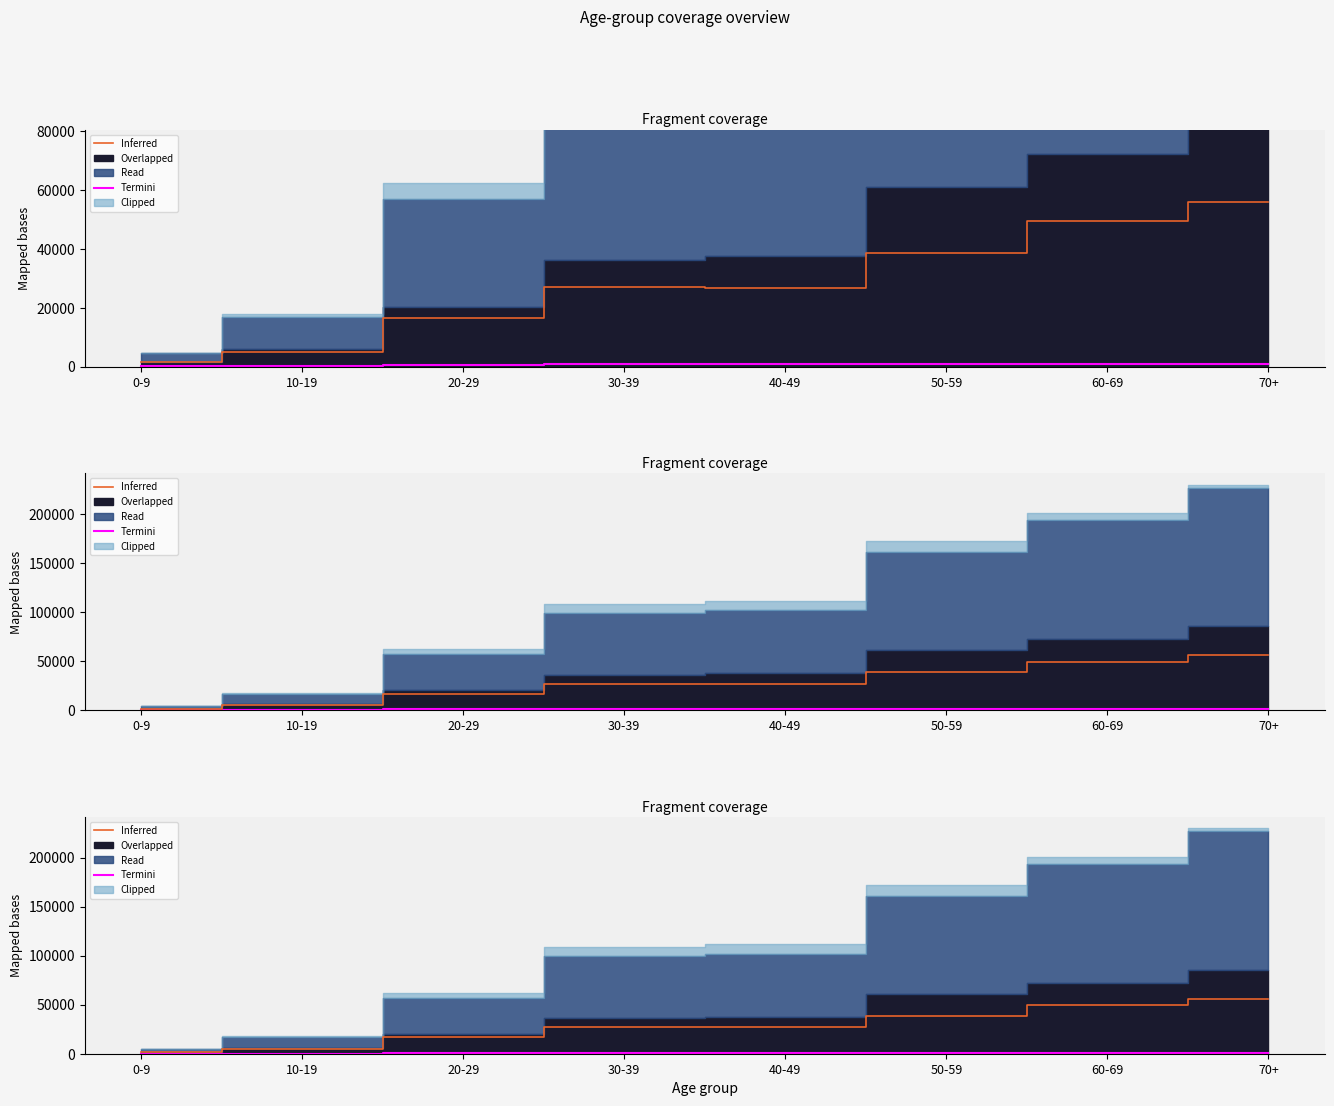

What is the spread (max minus min) of values at 0-9?

1577